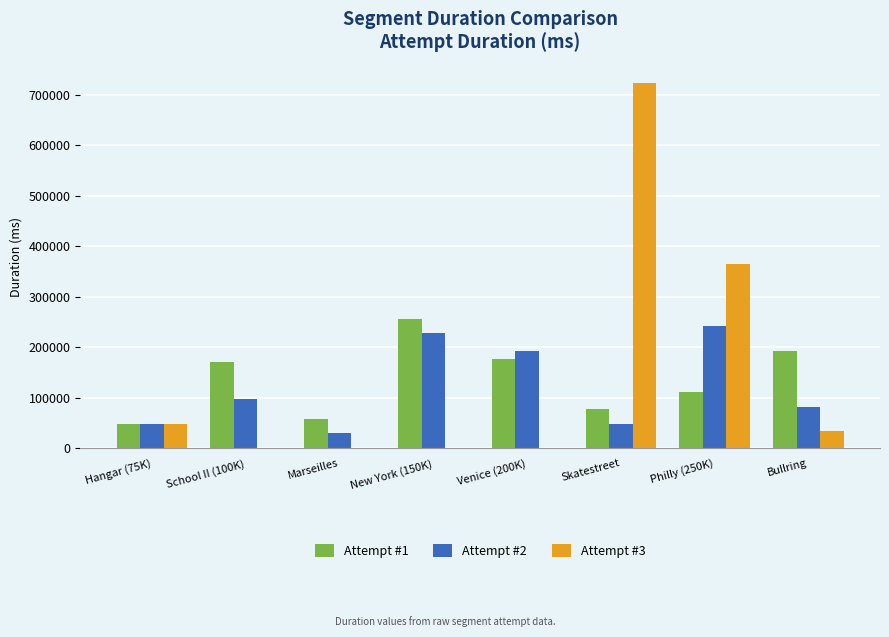

Between Skatestreet and Philly (250K), which series saw the biggest shift?

Attempt #3